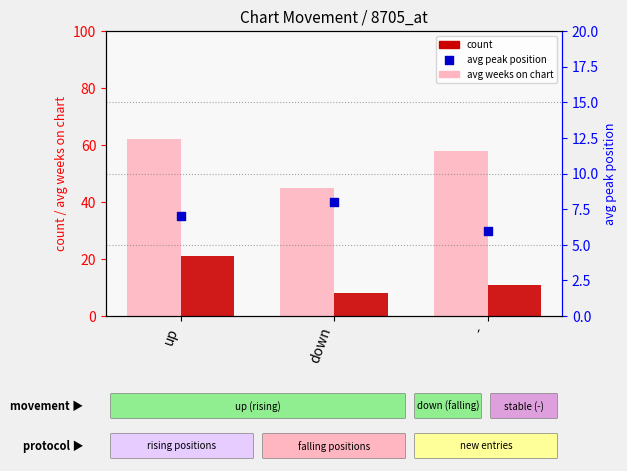

Which series has the largest Y range (max minus min)?

avg_weeks_on_chart